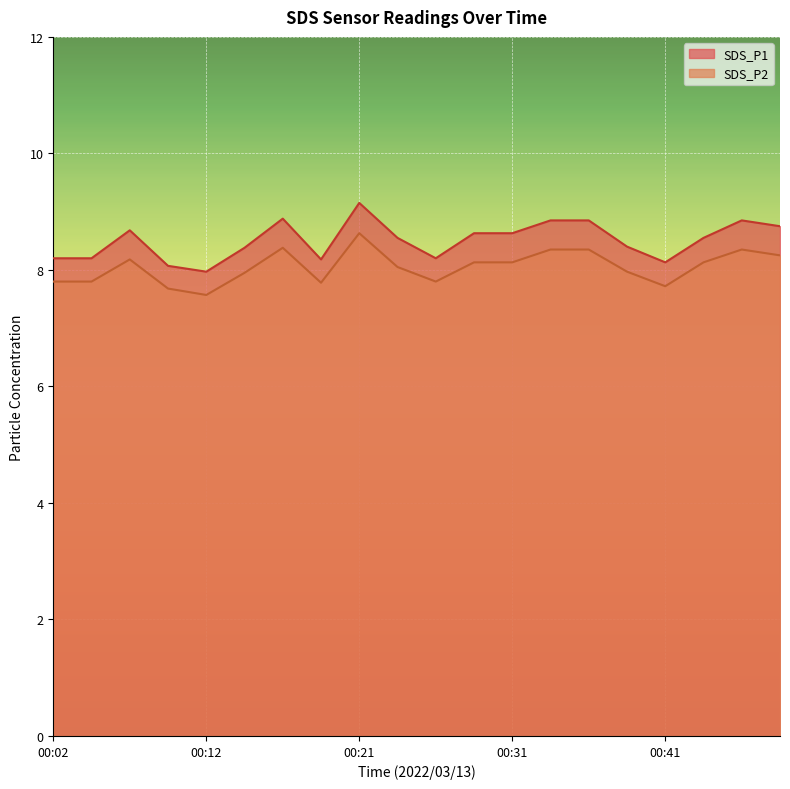

Reading left to right, transcribe all the data shown in this chart.

SDS_P1: 00:02=8.2	00:04=8.2	00:07=8.7	00:09=8.1	00:12=8.0	00:14=8.4	00:16=8.9	00:19=8.2	00:21=9.2	00:24=8.6	00:26=8.2	00:29=8.6	00:31=8.6	00:34=8.8	00:36=8.8	00:39=8.4	00:41=8.1	00:43=8.6	00:46=8.8	00:48=8.8
SDS_P2: 00:02=7.8	00:04=7.8	00:07=8.2	00:09=7.7	00:12=7.6	00:14=8.0	00:16=8.4	00:19=7.8	00:21=8.6	00:24=8.1	00:26=7.8	00:29=8.1	00:31=8.1	00:34=8.3	00:36=8.3	00:39=8.0	00:41=7.7	00:43=8.1	00:46=8.3	00:48=8.2